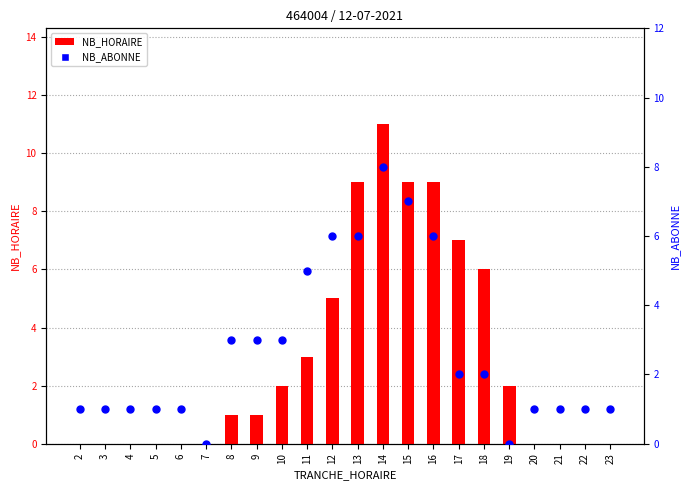

What is the total value across all series at 13?

15